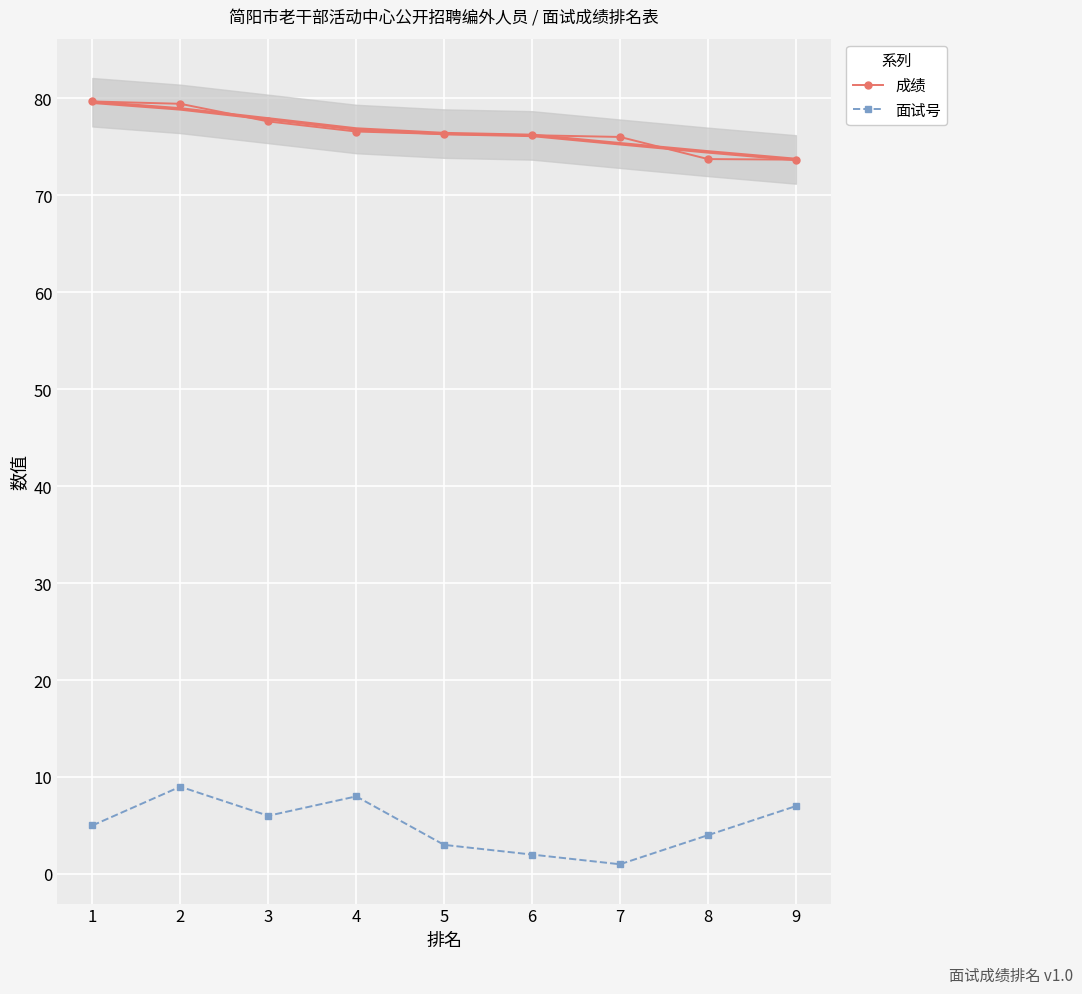

At how many categories does at least one series exceed 25?

9